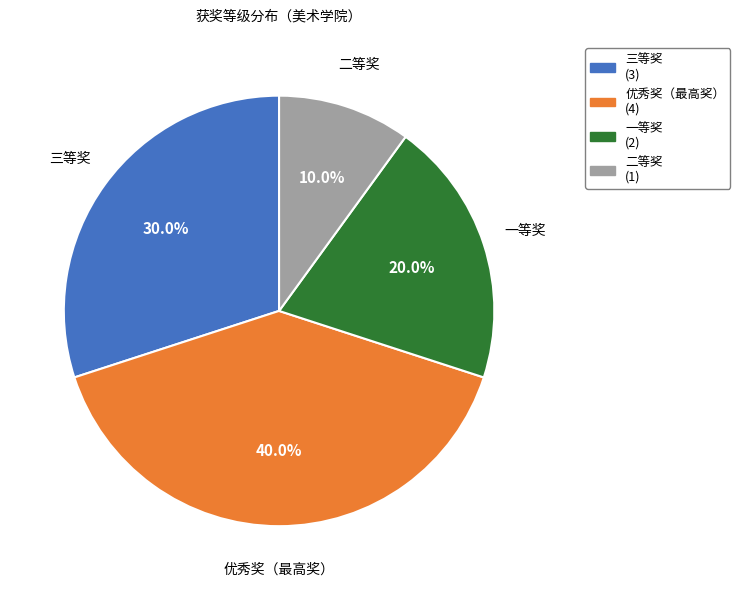

True or false: 一等奖 accounts for 20% of the total.

True